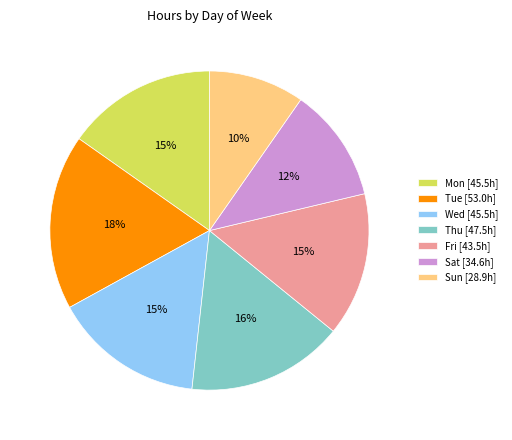

What is the ratio of the value at Sun to the value at Fri?

0.7